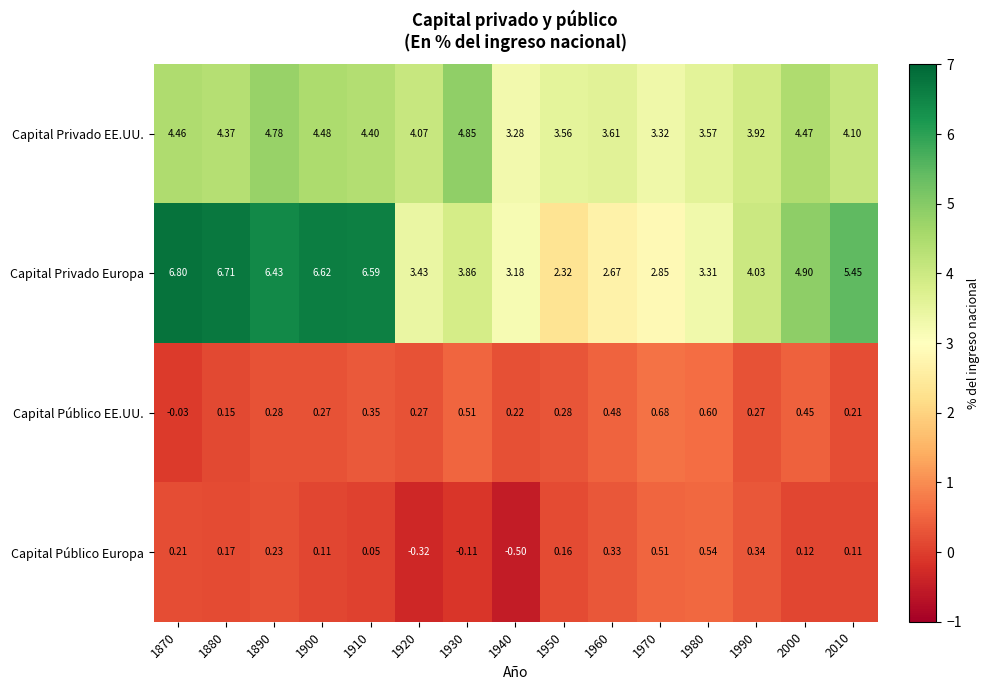

Which series changed the most between 1980 and 1990?

Capital Privado Europa